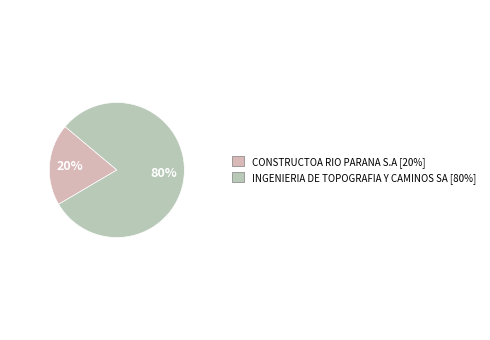

To the nearest percent, what is the average slice percentage?

50%